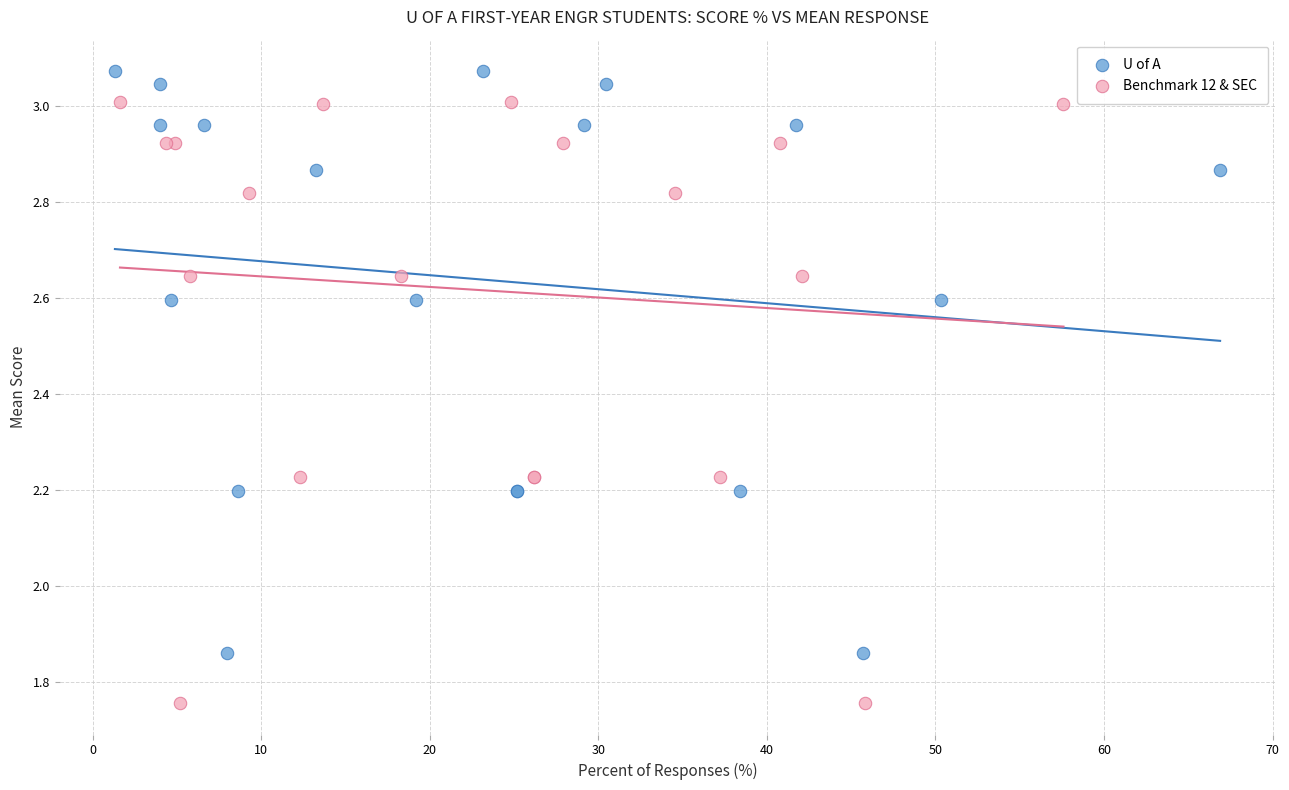

Which series contains the highest Y value?

U of A